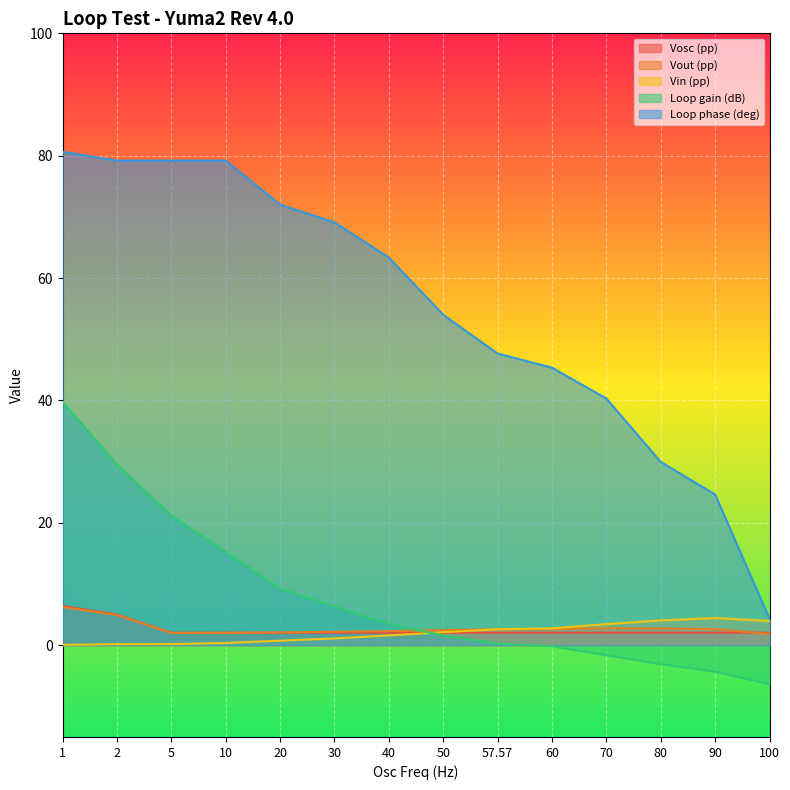

Is the value of Loop phase (deg) at 50 greater than the value of Vout (pp) at 20?

Yes